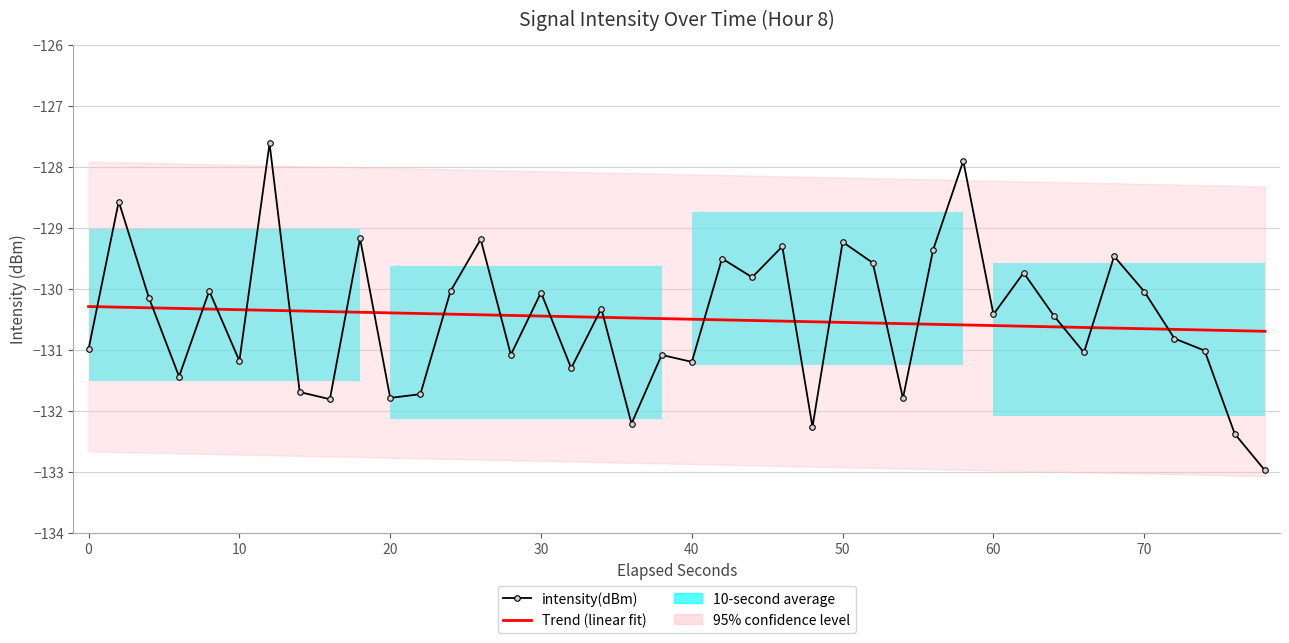

Is this an area chart (filled region under the line)?

No